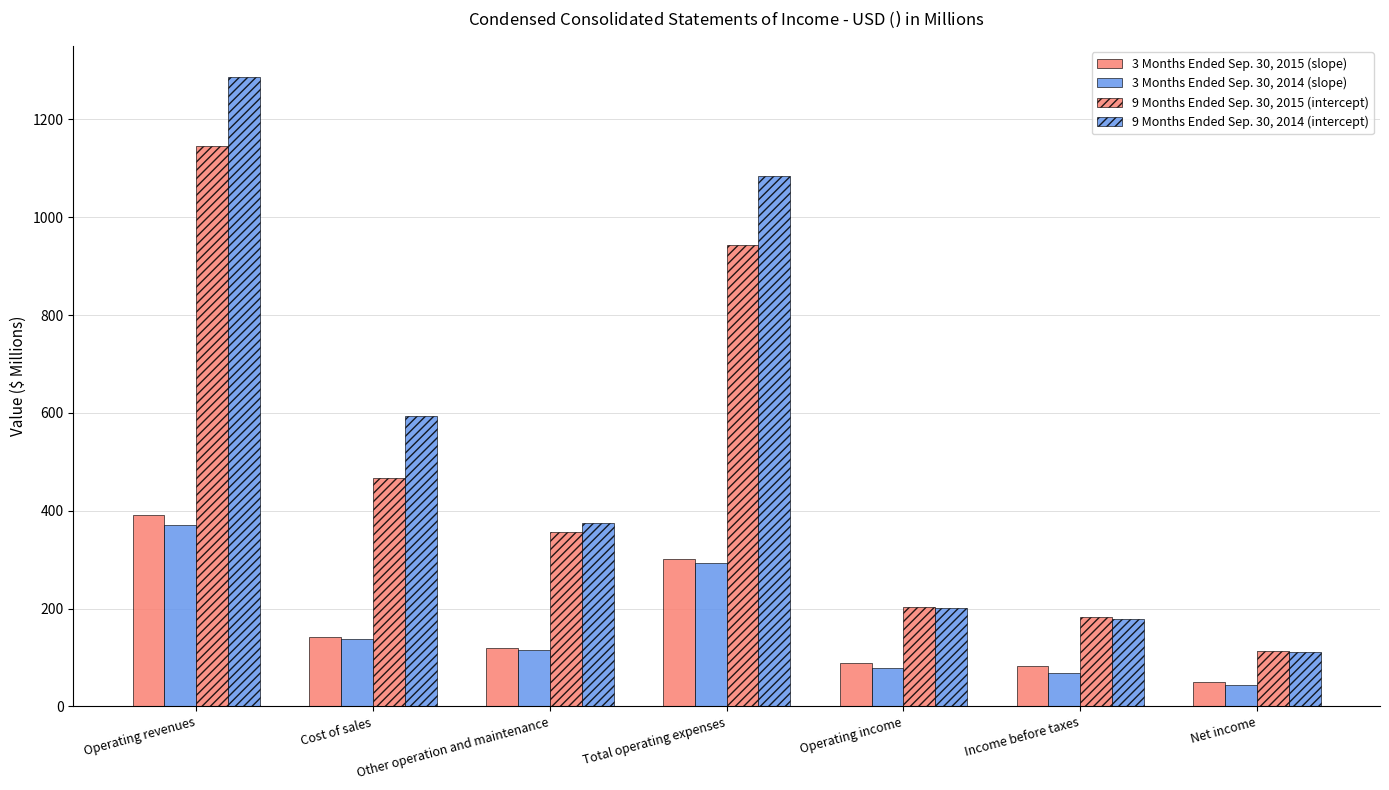

What is the minimum value for 3 Months Ended Sep. 30, 2015 (slope)?

51.0